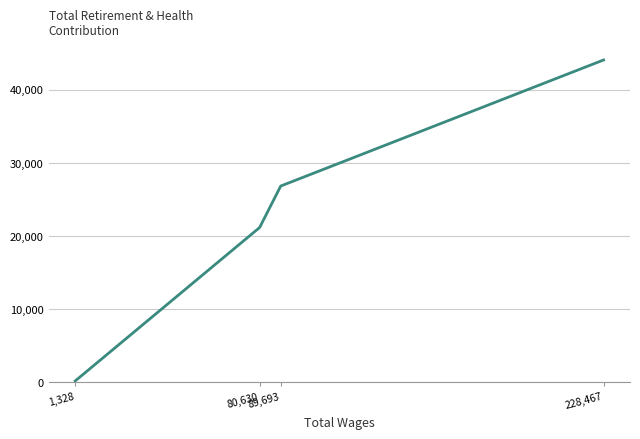

Rank the categories by value from highest to lowest.

228,467, 89,693, 80,630, 1,328